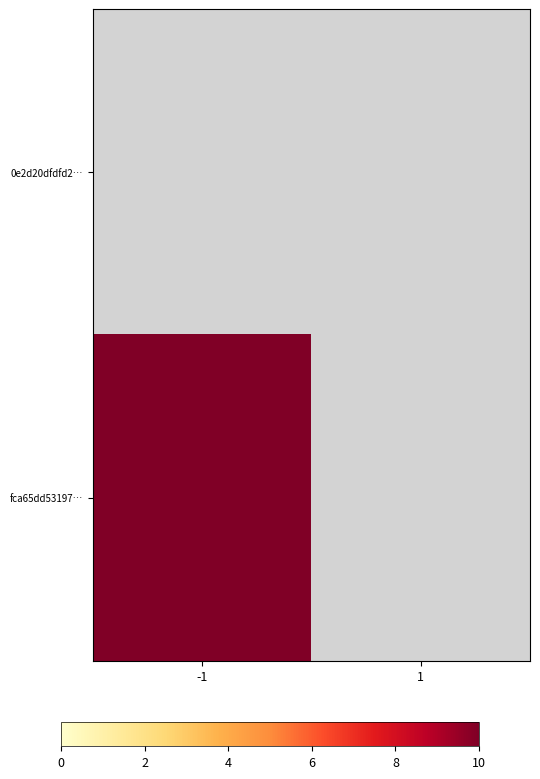

Rank the series by their average value, from lowest to highest.

0e2d20dfdfd2…, fca65dd53197…